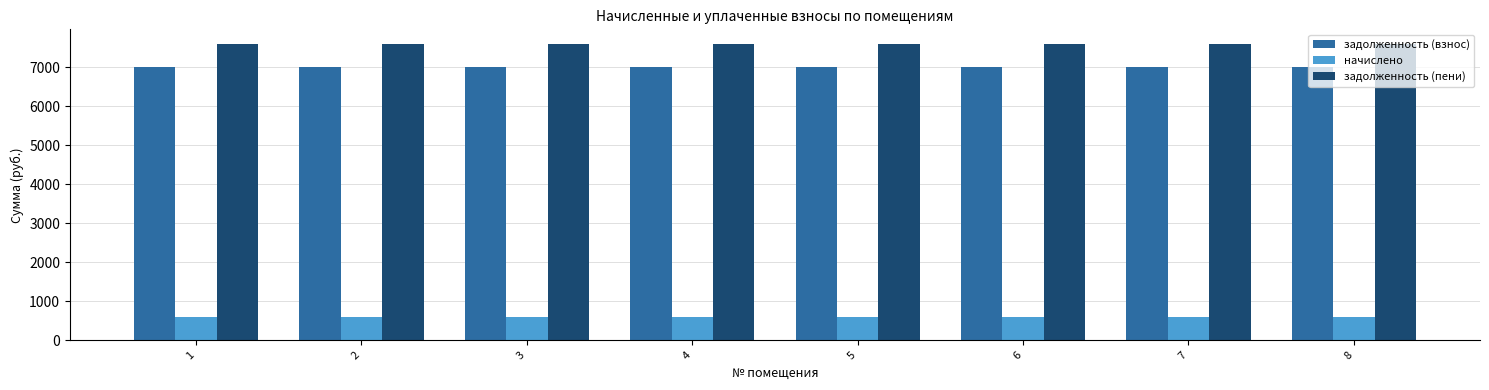

Reading left to right, what are all the values shown in this chart?

задолженность (взнос): 7008.0	7008.0	7008.0	7008.0	7008.0	7008.0	7008.0	7008.0
начислено: 591.3	591.3	591.3	591.3	591.3	591.3	591.3	591.3
задолженность (пени): 7599.3	7599.3	7599.3	7599.3	7599.3	7599.3	7599.3	7599.3